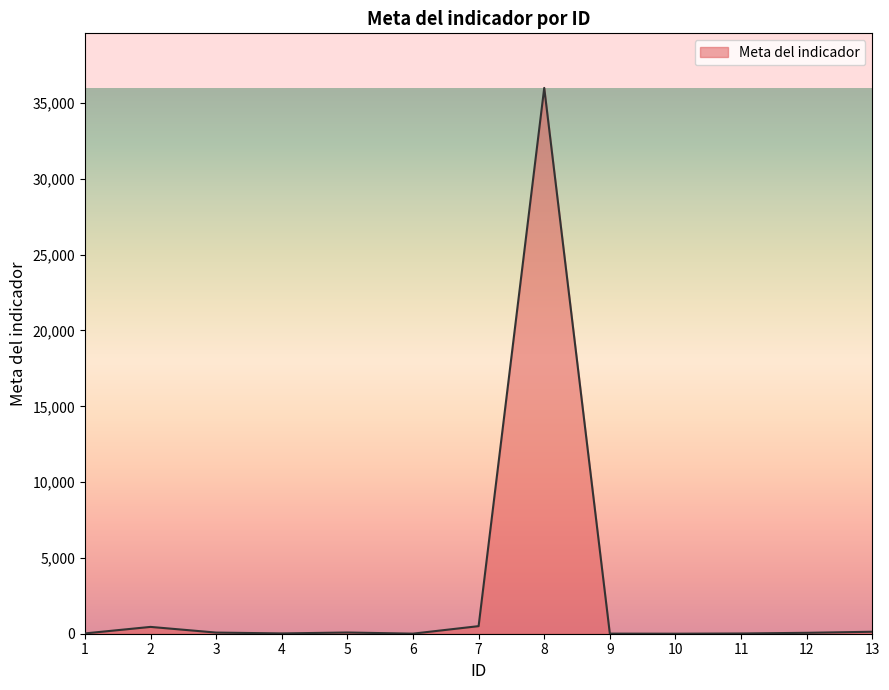

What is the difference between the maximum and minimum values?

35999